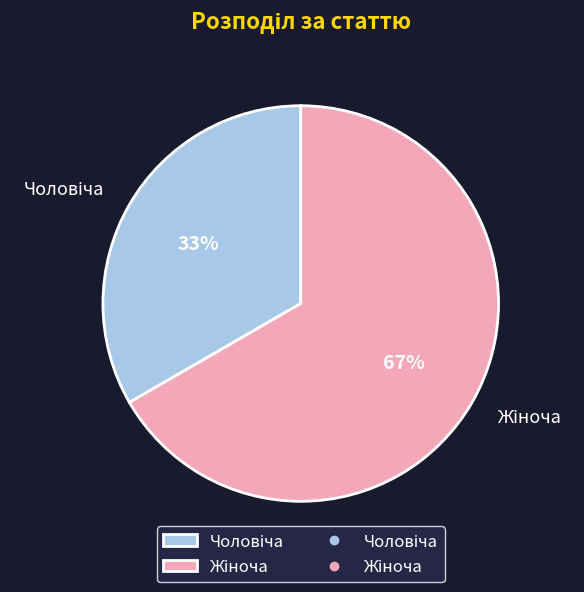

To the nearest percent, what is the average slice percentage?

50%